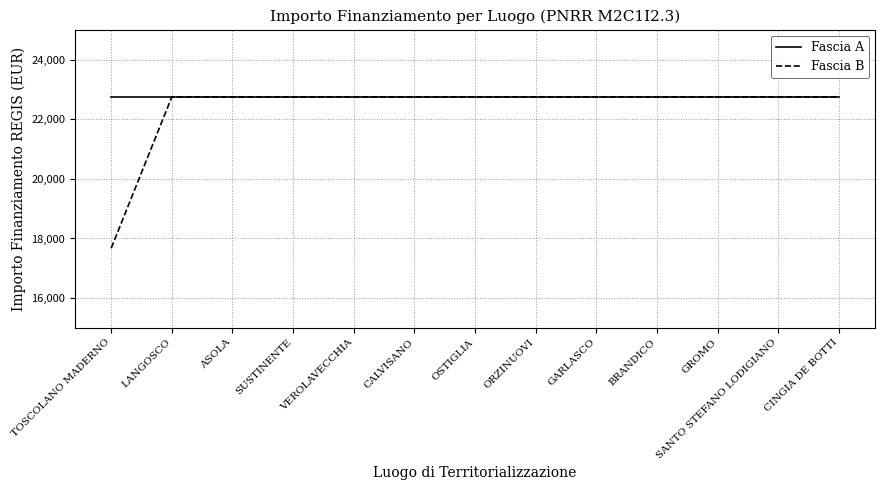

True or false: Fascia B has a value of 22750.0 at CINGIA DE BOTTI.

True